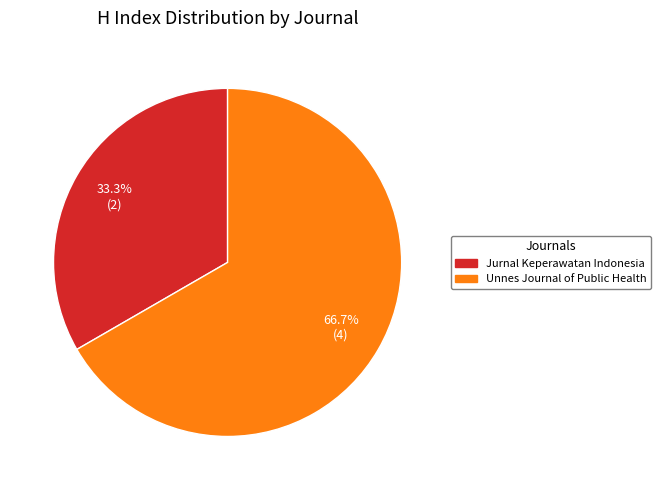

True or false: Jurnal Keperawatan Indonesia accounts for 33% of the total.

True